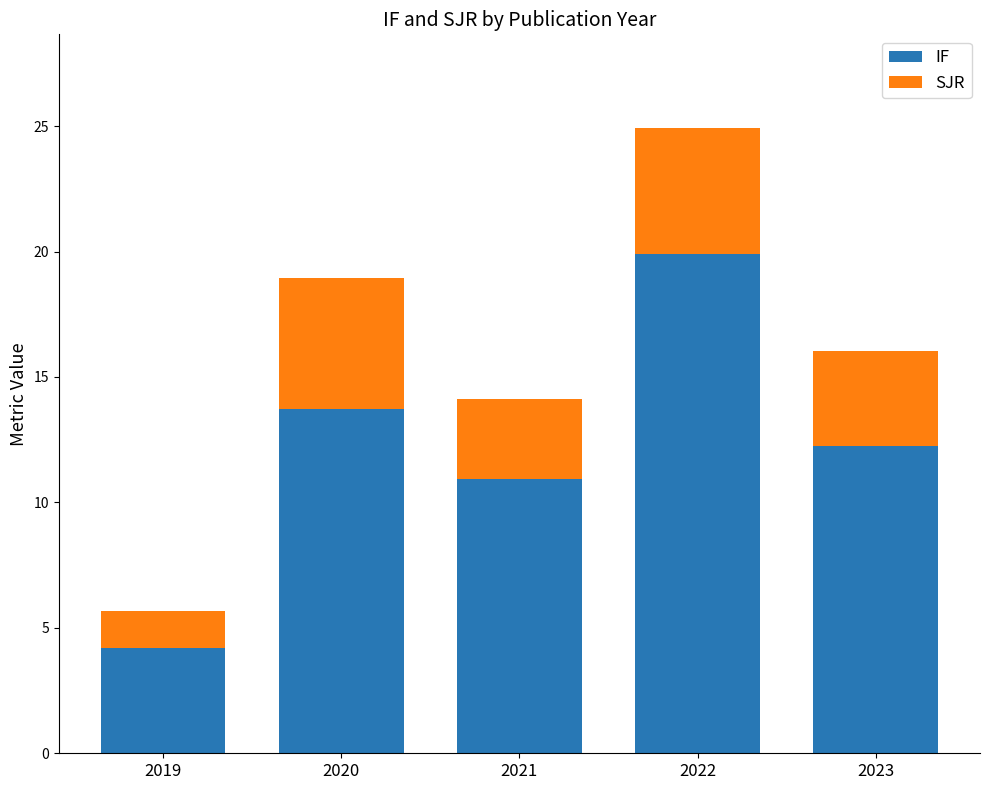

How many data points does each series have?

5